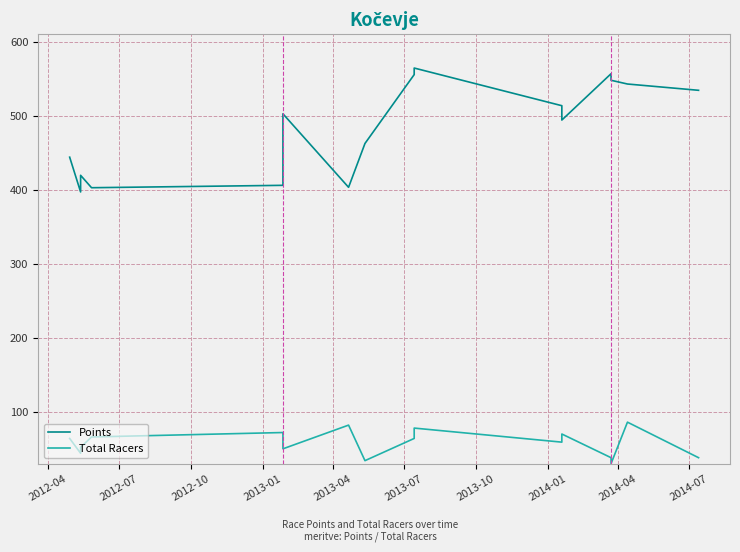

True or false: Points has a value of 250.3 at 2013-04.

False